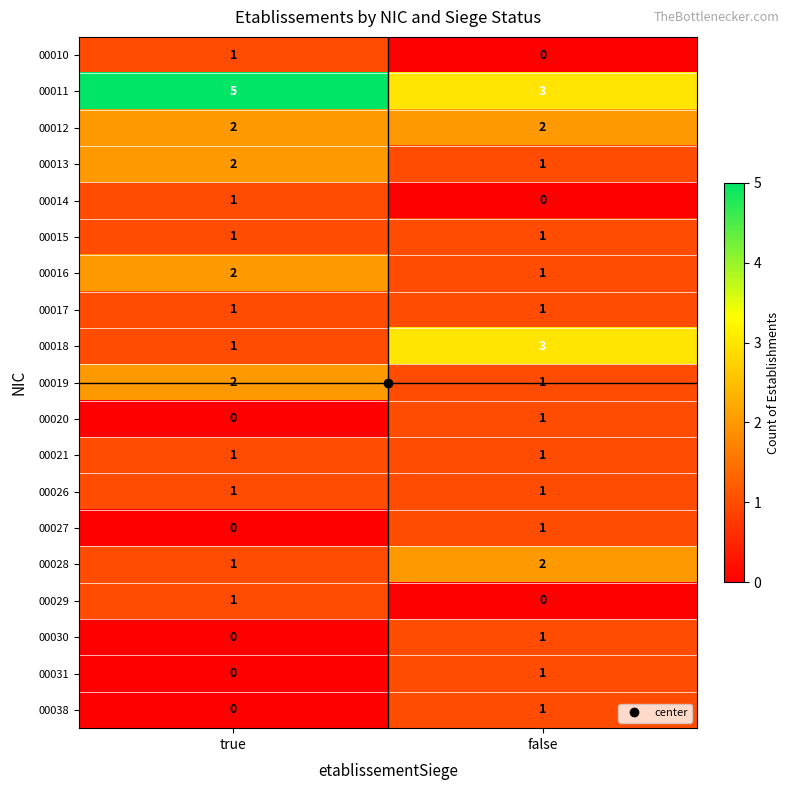

The value of 00016 at false is 2. True or false?

False